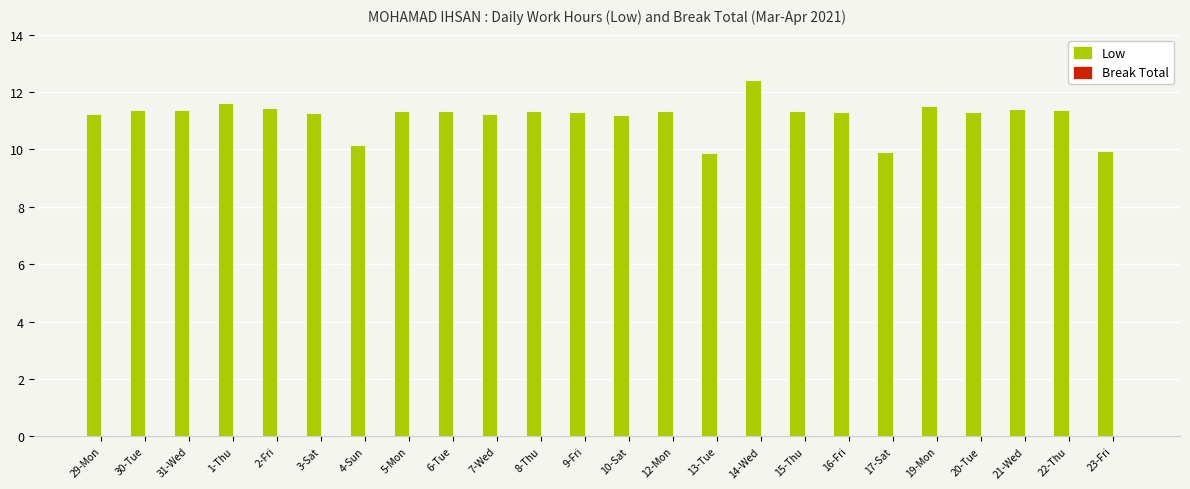

The chart shows a value of 11.2 at 29-Mon. True or false?

True